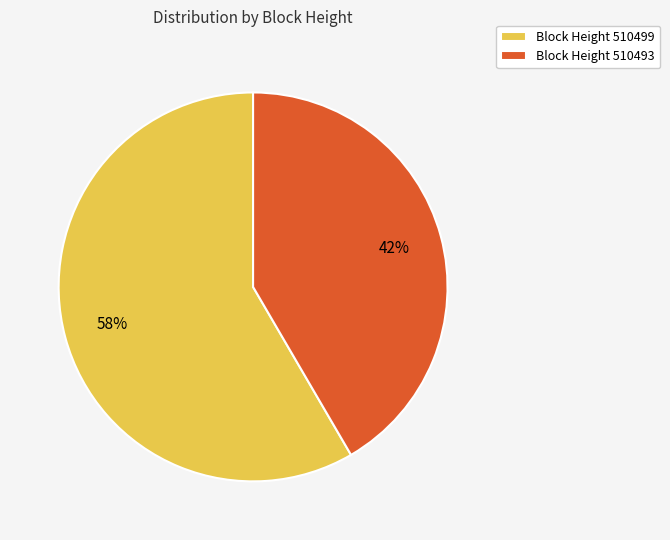

To the nearest percent, what portion does Block Height 510499 represent?

58%